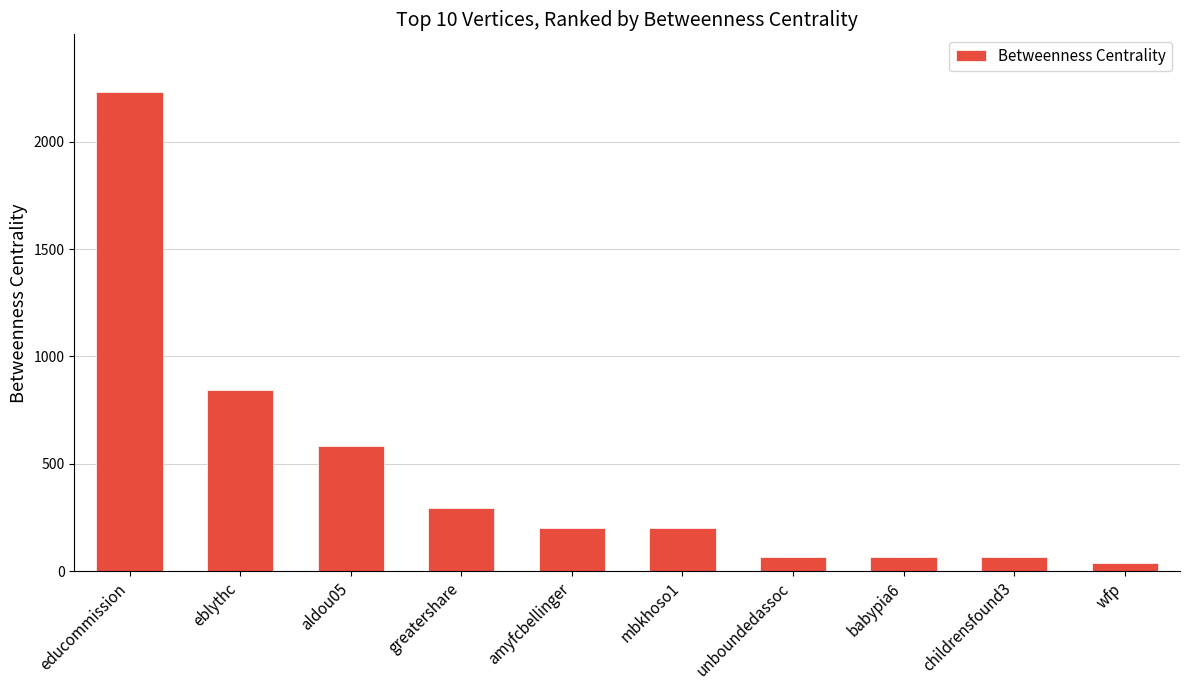

What position from the left is babypia6?

8